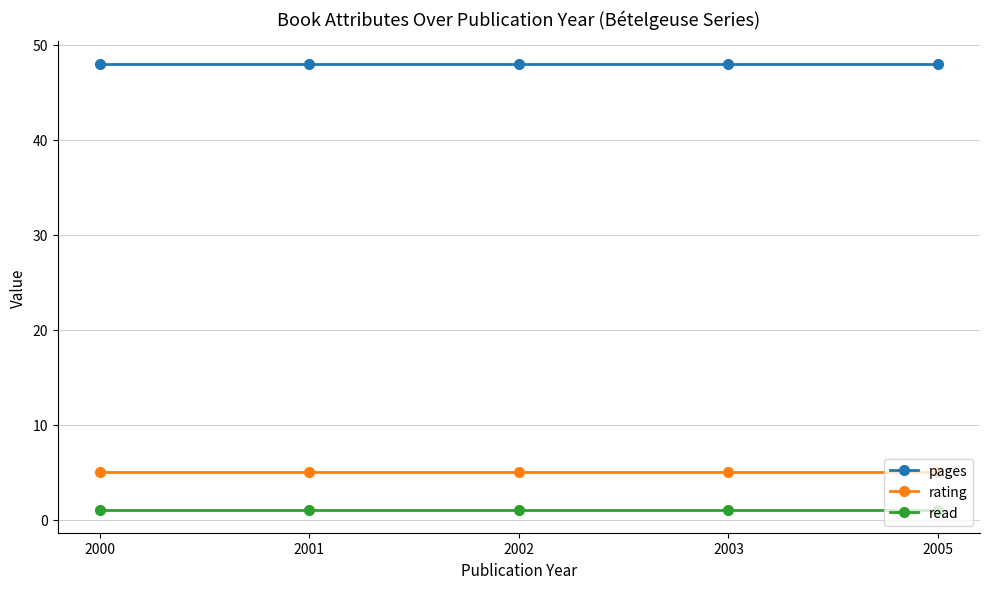

What is the highest value of the pages series?

48